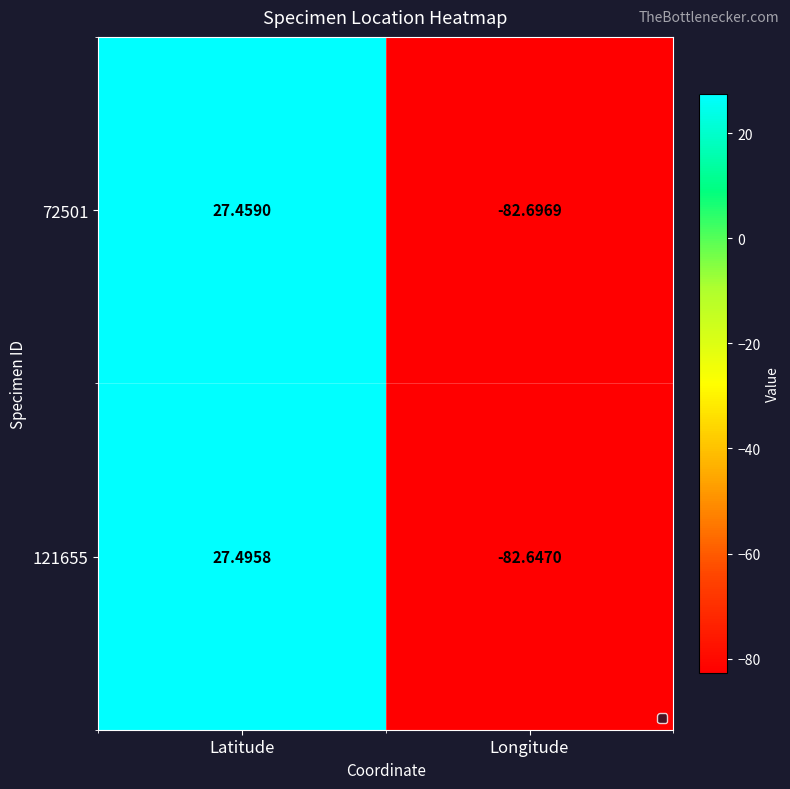

List the labels in order of 121655 value, largest first.

Latitude, Longitude